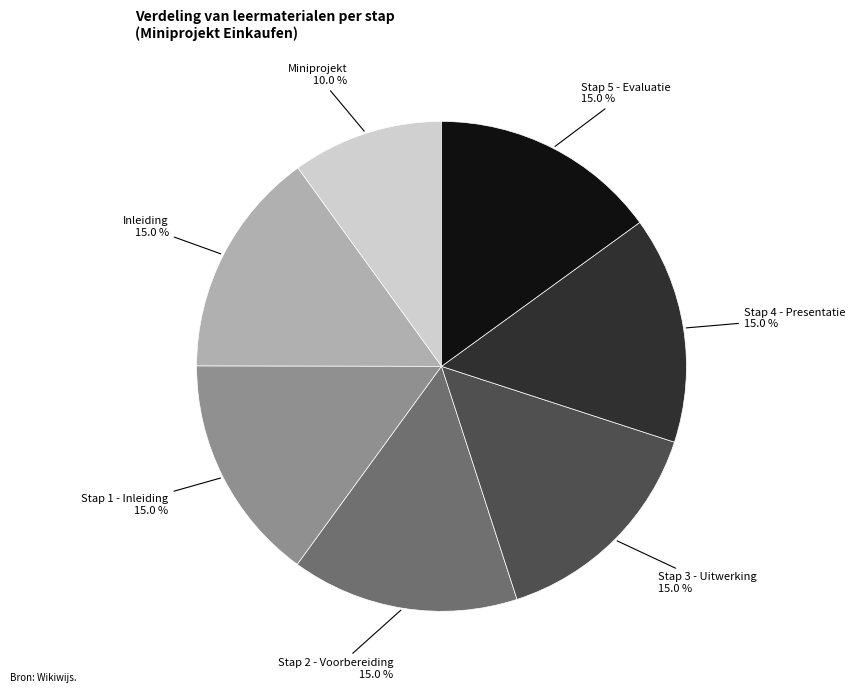

Count the number of slices in the pie.

7